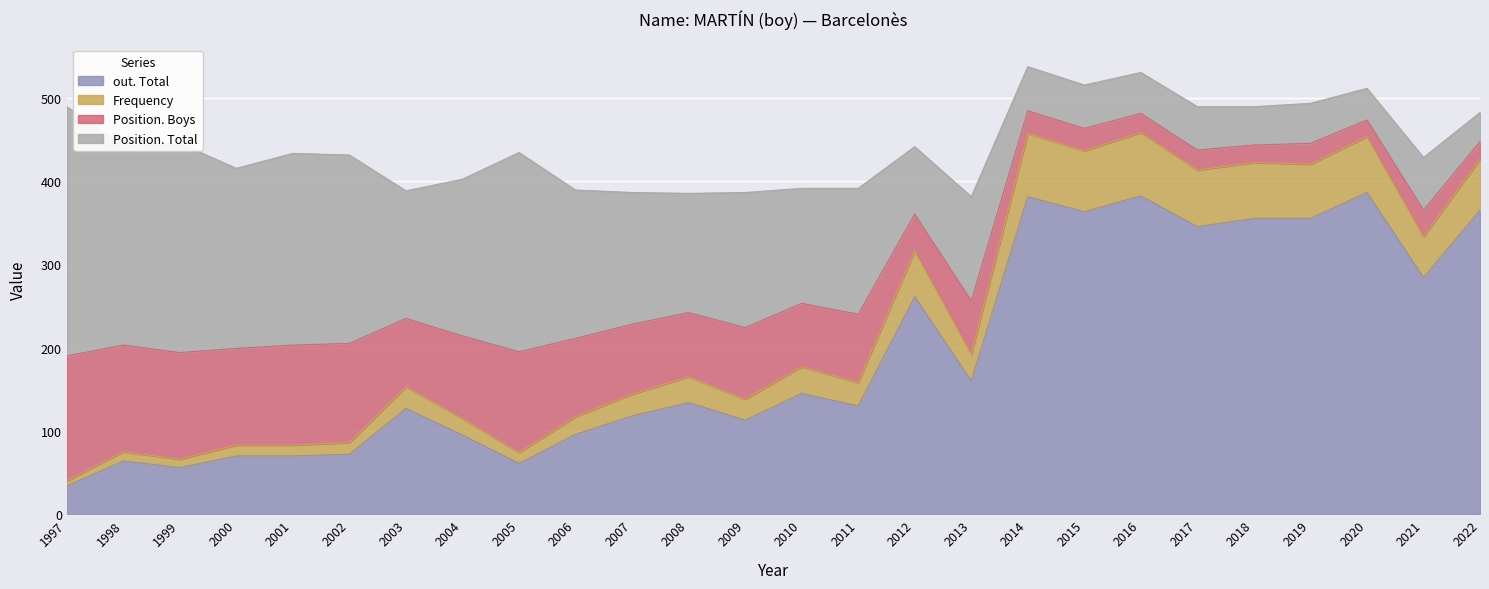

What is the maximum value for out. Total?

386